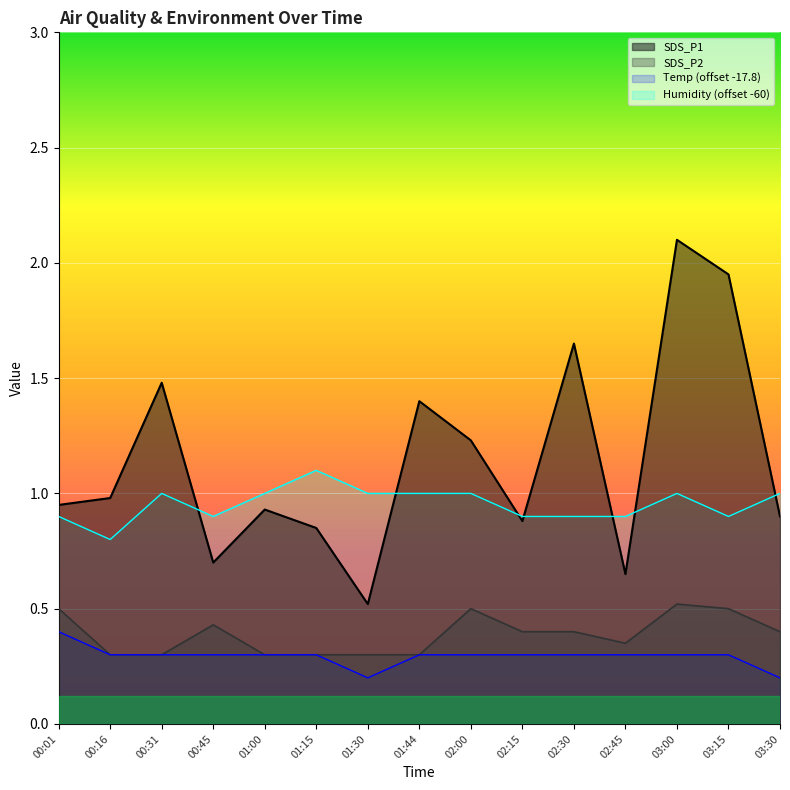

At which category is the sum across all series the highest?

03:00